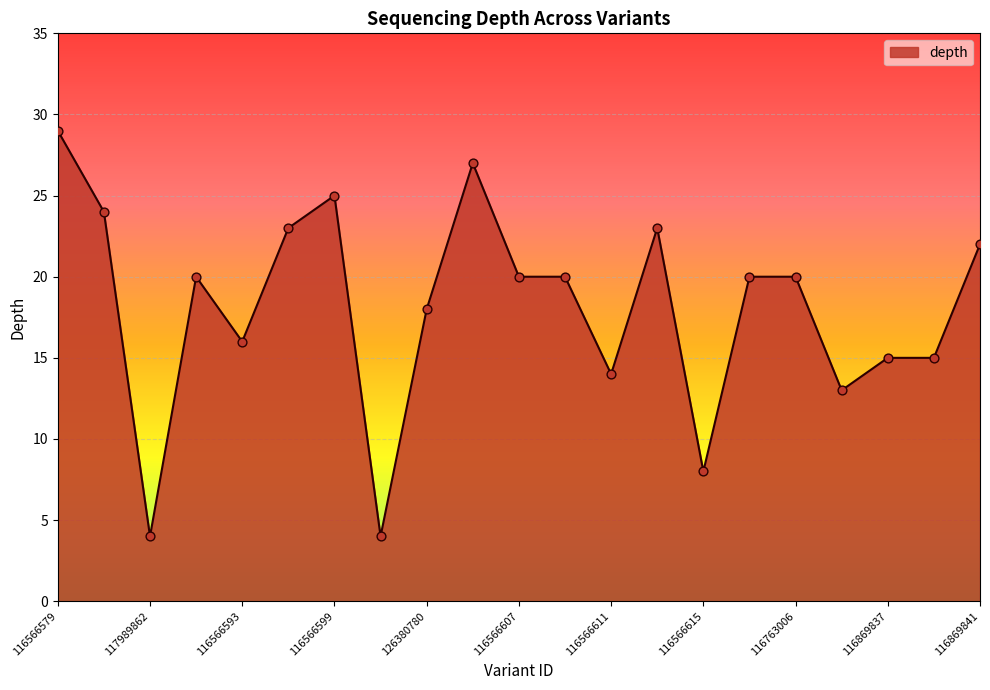

What is the maximum value shown in the chart?

29